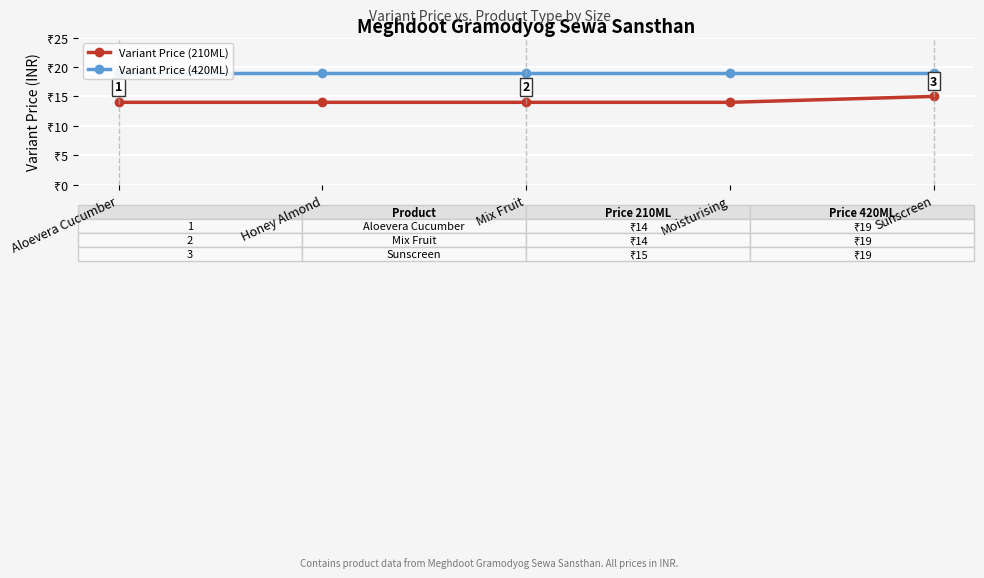

List the series in order of their overall mean, highest first.

Variant Price (420ML), Variant Price (210ML)